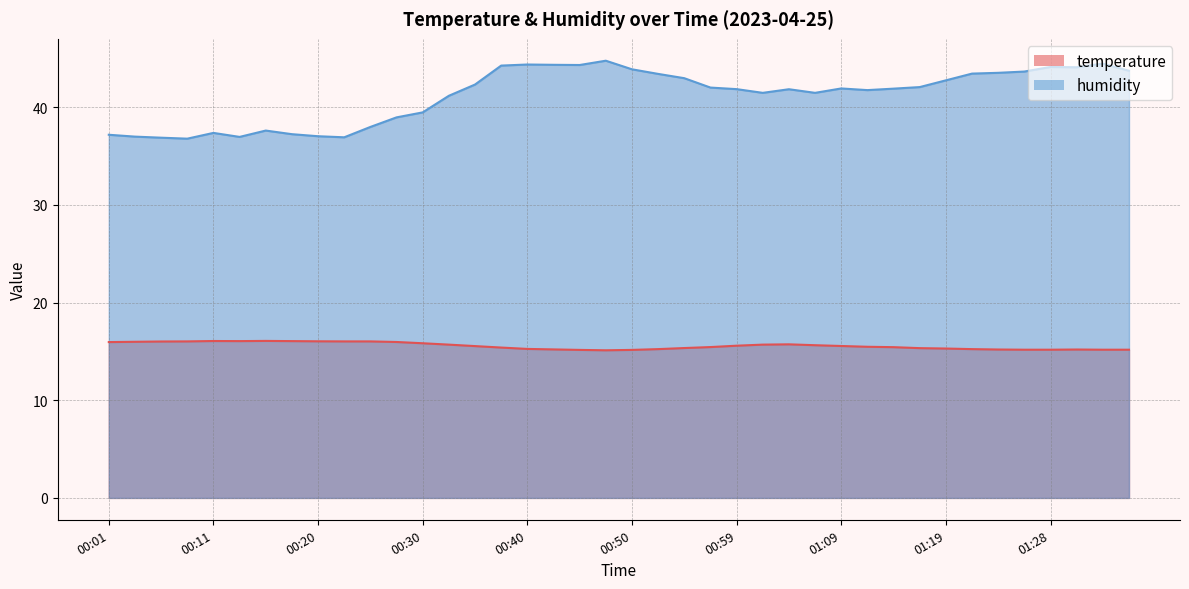

What is the maximum value for humidity?

44.8